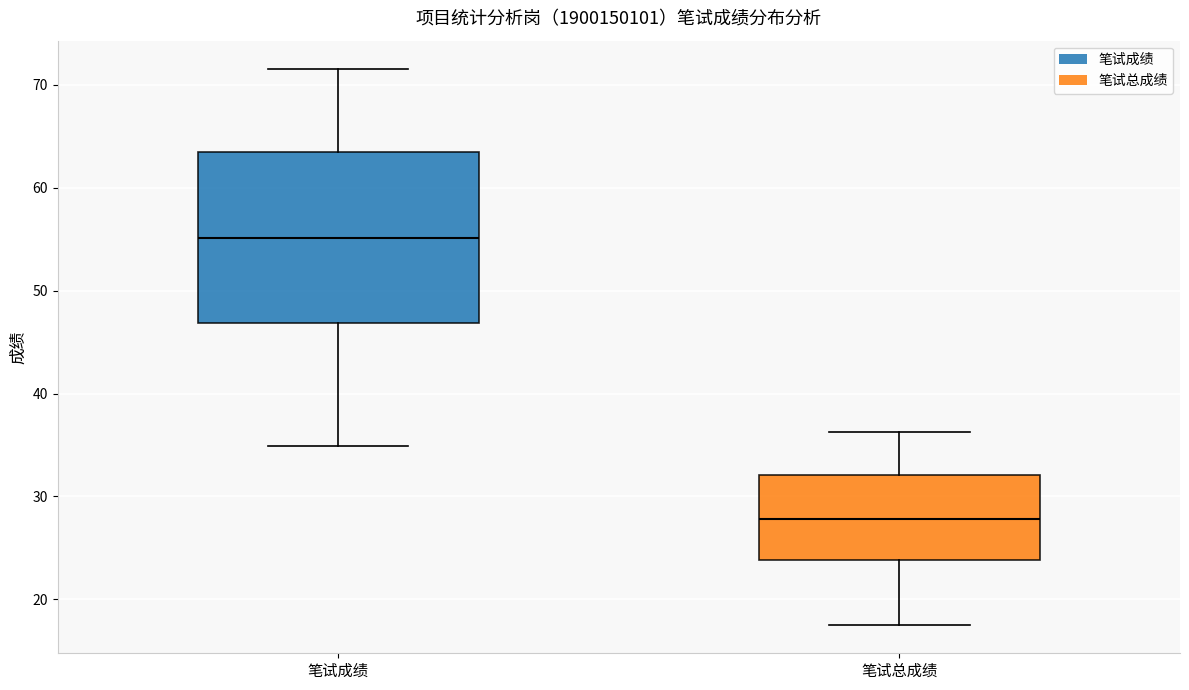

Which box's median line is the lowest?

笔试总成绩